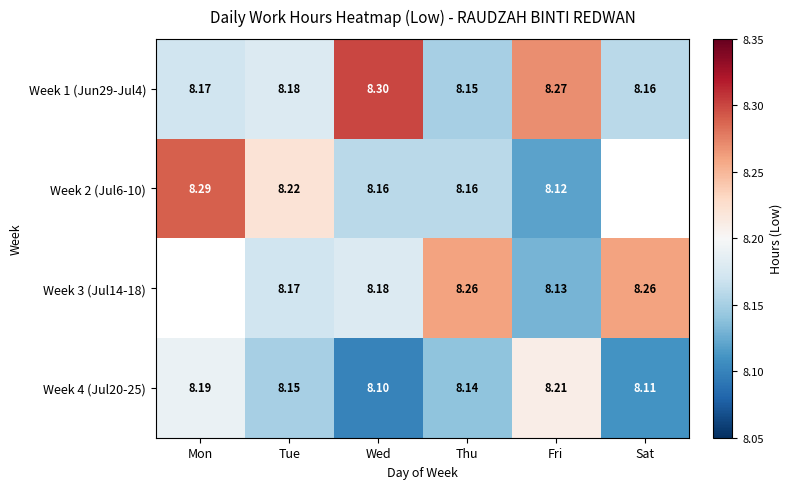

Is the value of Week 4 (Jul20-25) at Wed greater than the value of Week 2 (Jul6-10) at Tue?

No